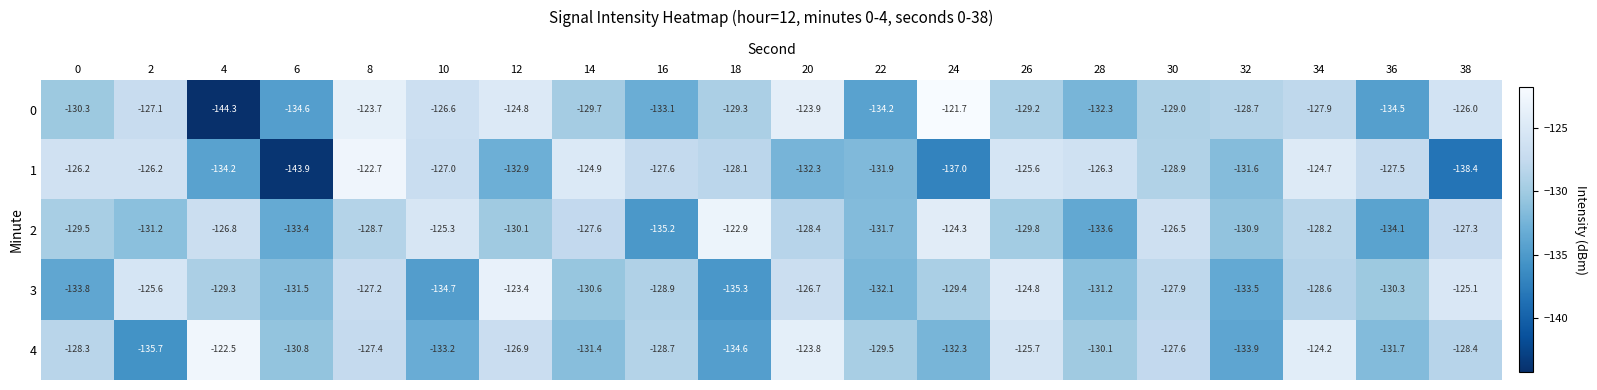

At which category does the chart reach its minimum across all series?

4